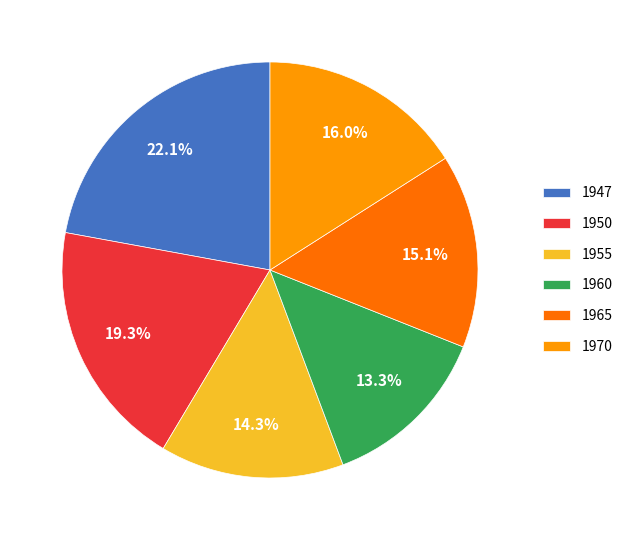

Is there any slice that represents more than half of the pie?

No